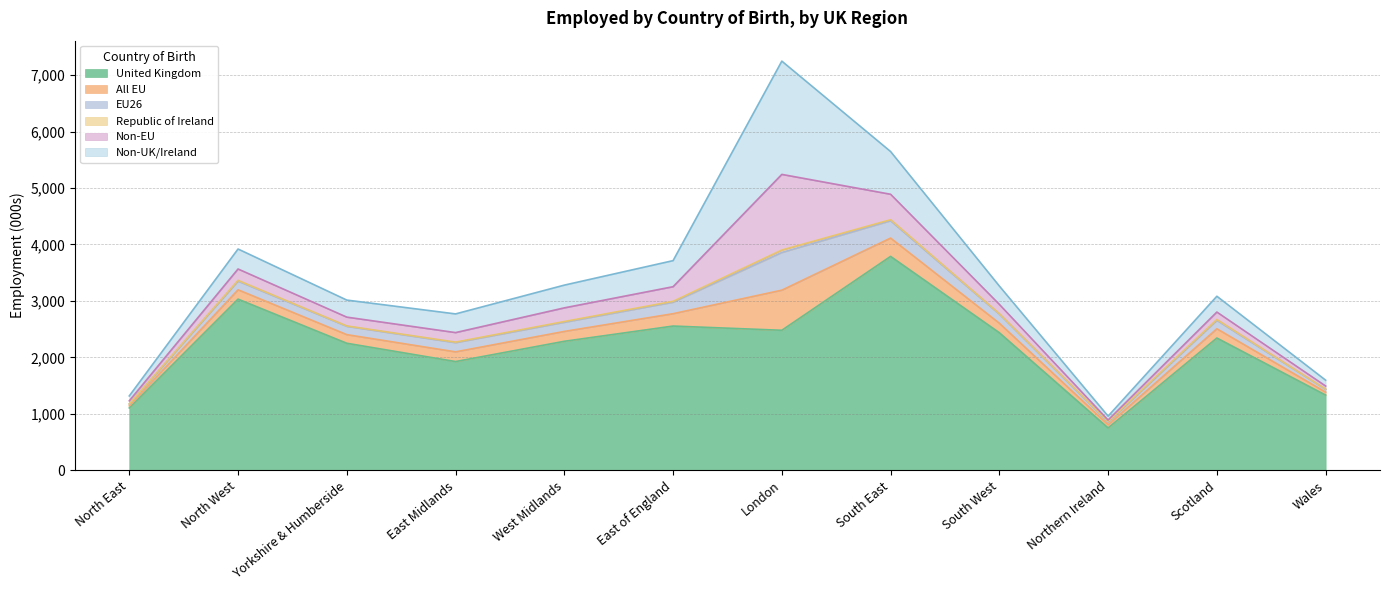

Which series has the widest spread of values?

United Kingdom